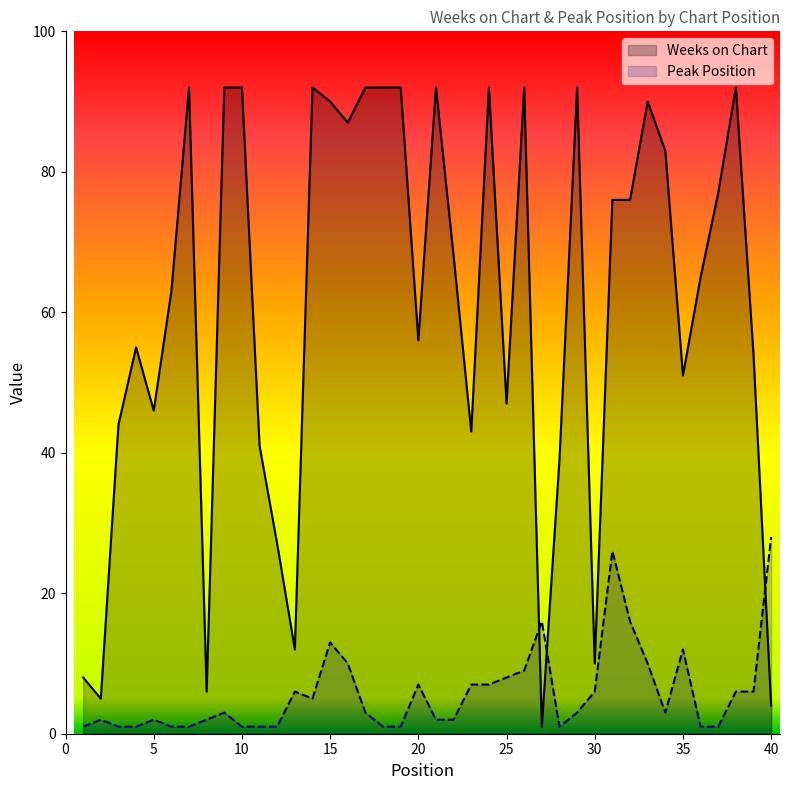

Which series has the widest spread of values?

Weeks on Chart